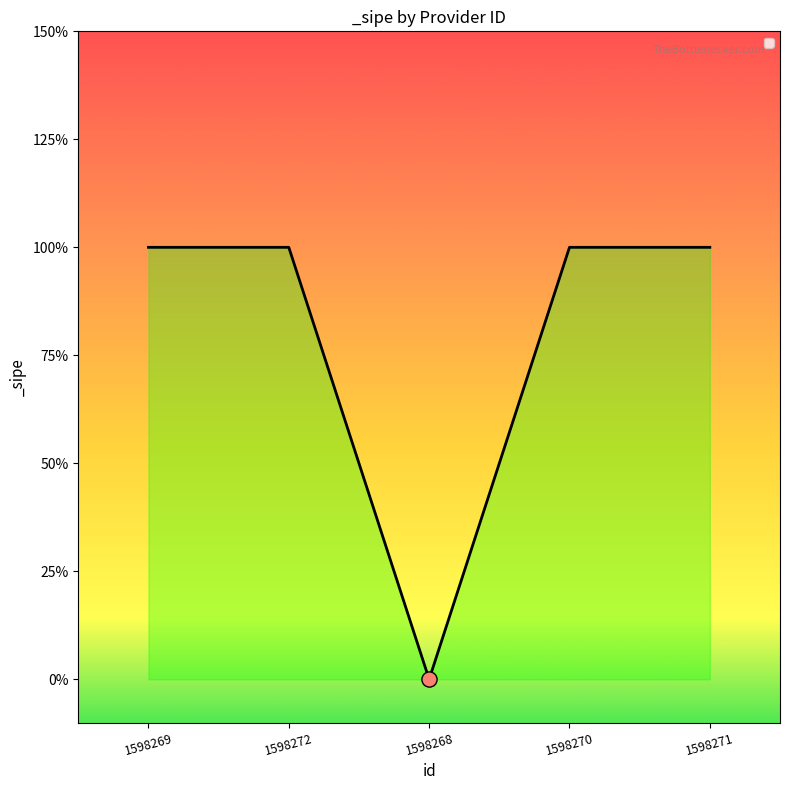

Approximately how many times larger is the value at 1598272 compared to 1598270?

1.0